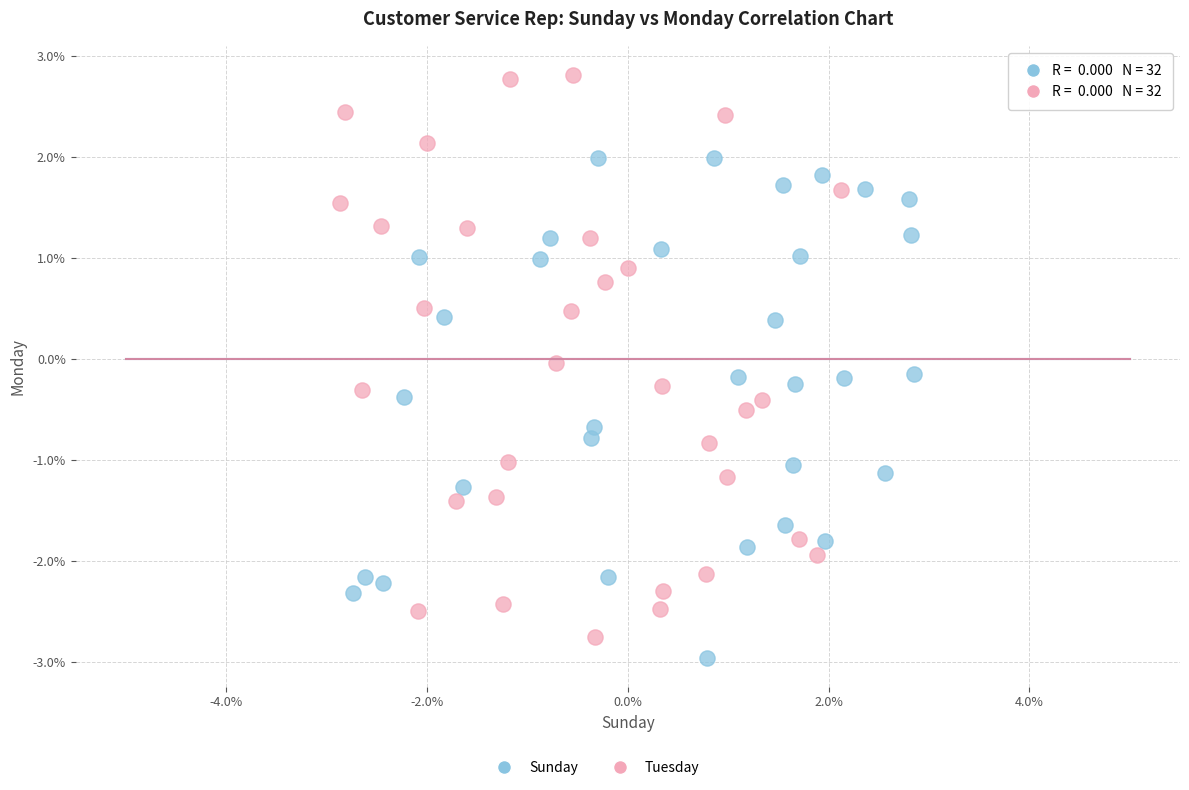

Which series contains the highest Y value?

Tuesday